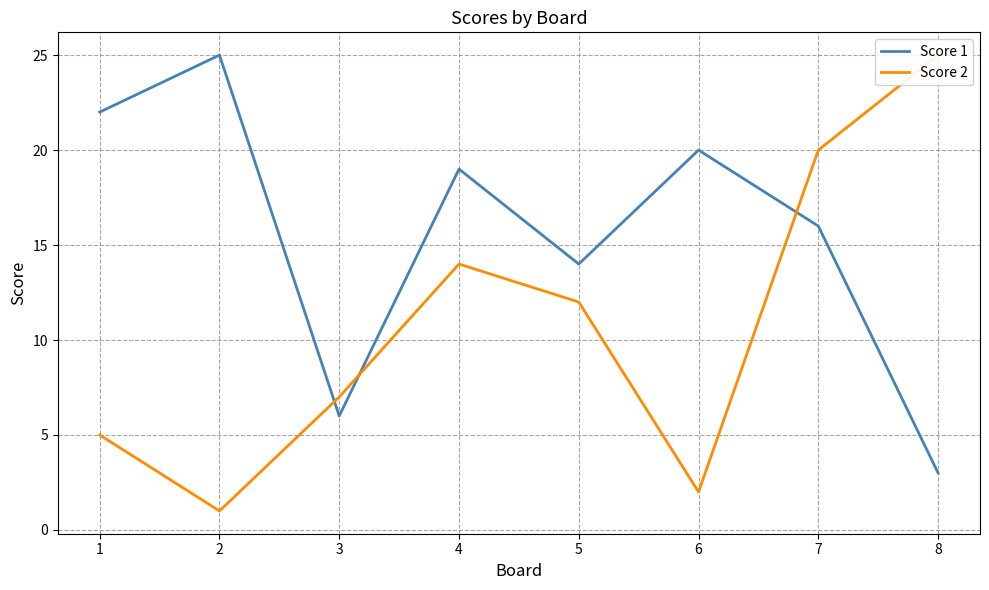

Reading right to left, extract all data points from this chart.

Score 1: 3	16	20	14	19	6	25	22
Score 2: 25	20	2	12	14	7	1	5